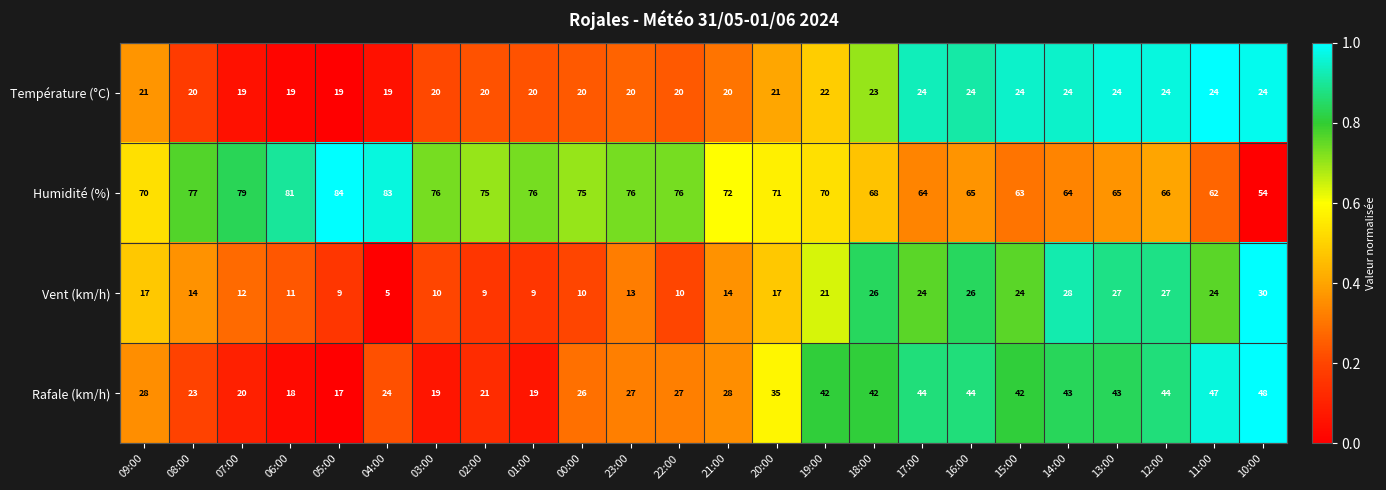

Between 09:00 and 18:00, which series saw the biggest shift?

Rafale (km/h)